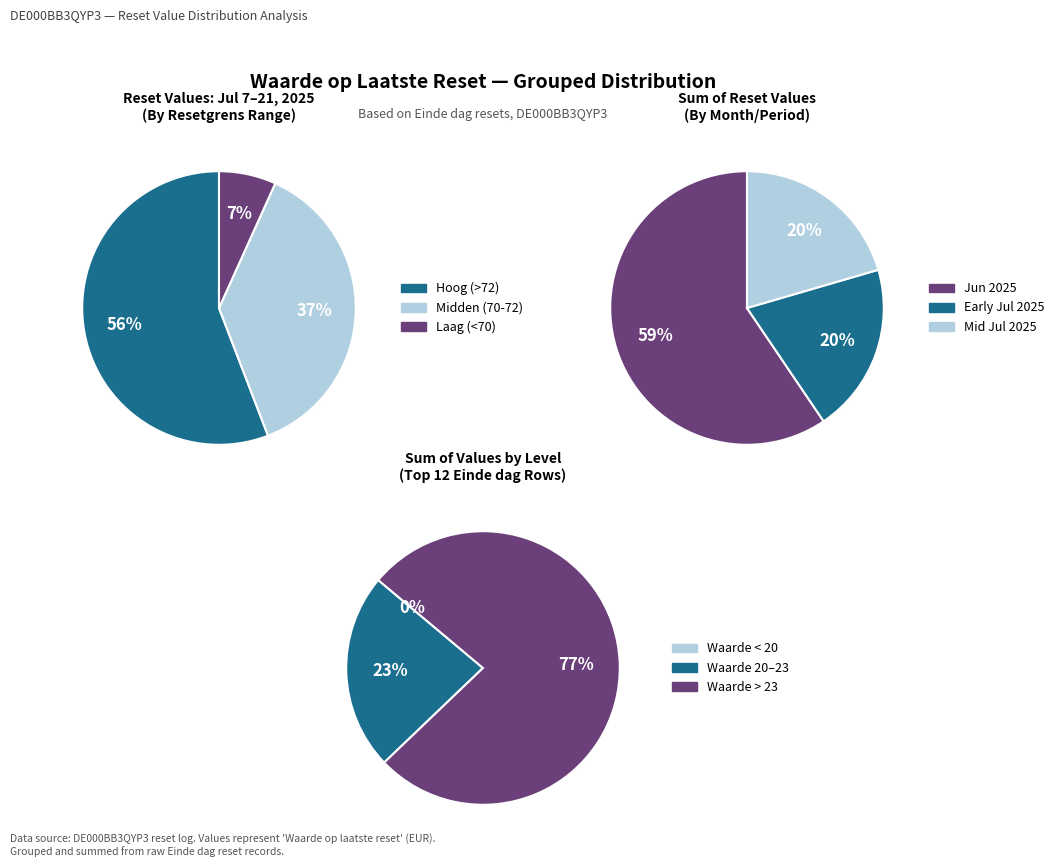

Is 2025-07-16 the majority of the pie?

No